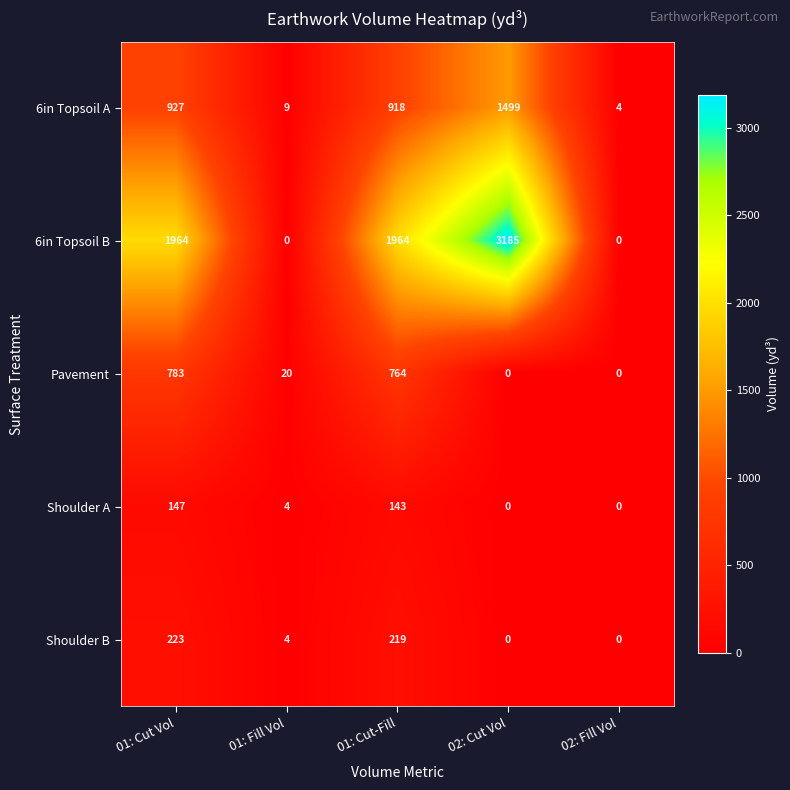

How many categories are shown in the chart?

5